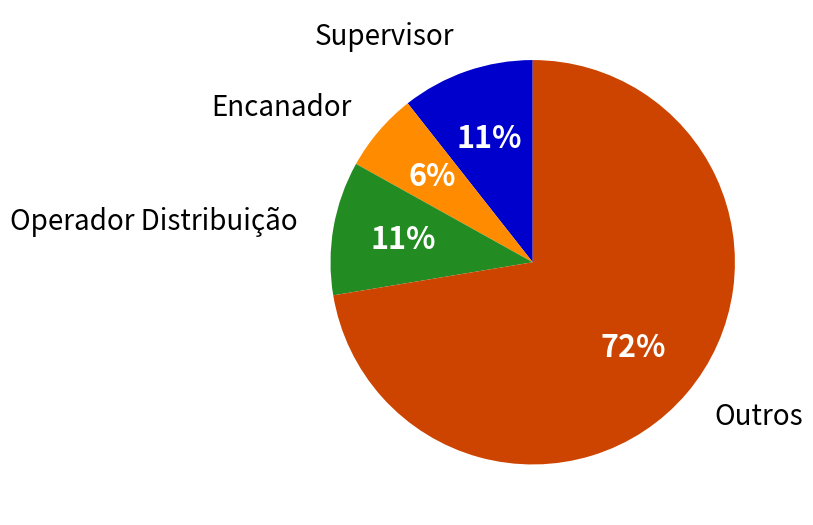

To the nearest percent, what is the average slice percentage?

25%